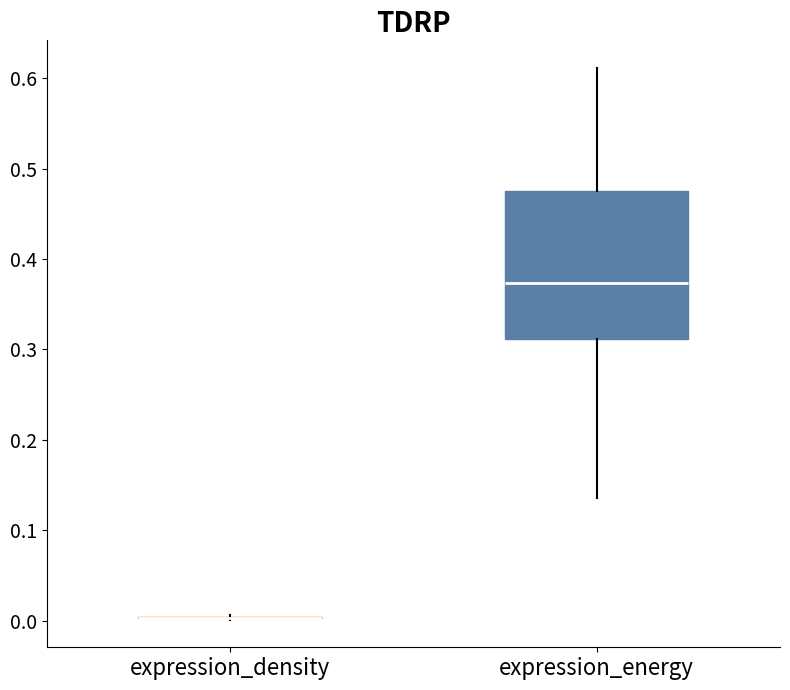

Reading left to right, read every box against the y-axis: the position of its median line, the range the box covers, and the ends of its whiskers. The values are not printed on the chart, so give them approximately, as read against the axis.

expression_density: box collapsed to a line at 0.00, whiskers 0.00 to 0.01
expression_energy: median 0.37, box 0.31 to 0.48, whiskers 0.14 to 0.61